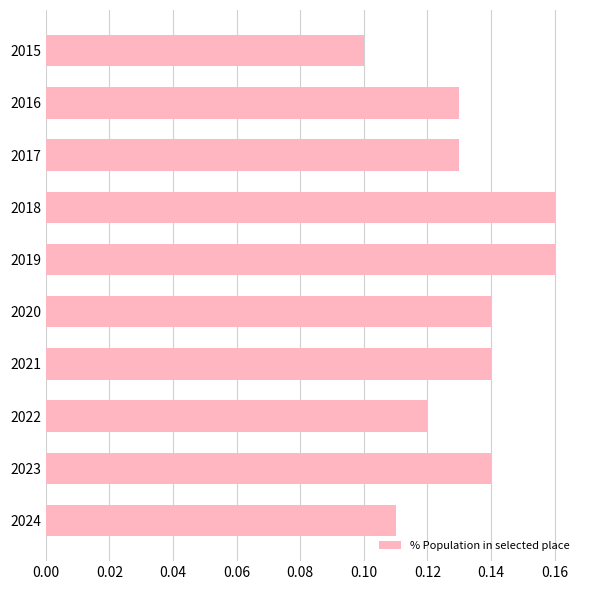

Between 2022 and 2021, which is larger?

2021